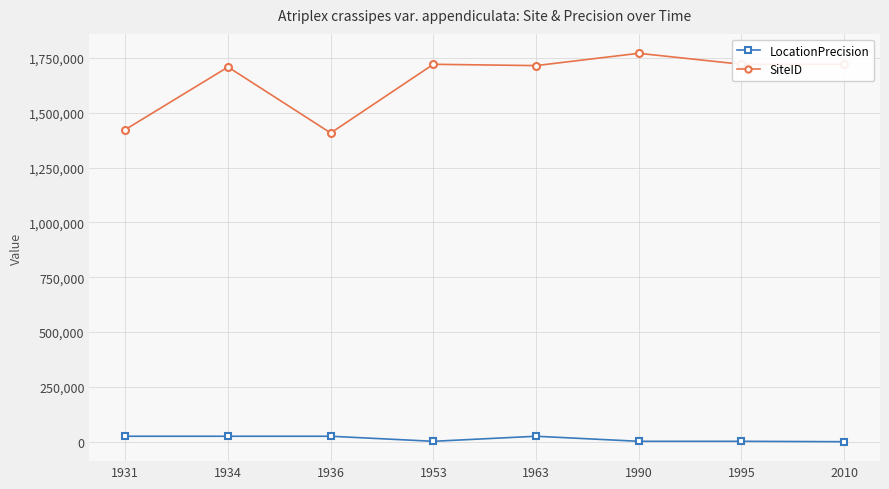

The value of SiteID at 1931 is 911646. True or false?

False